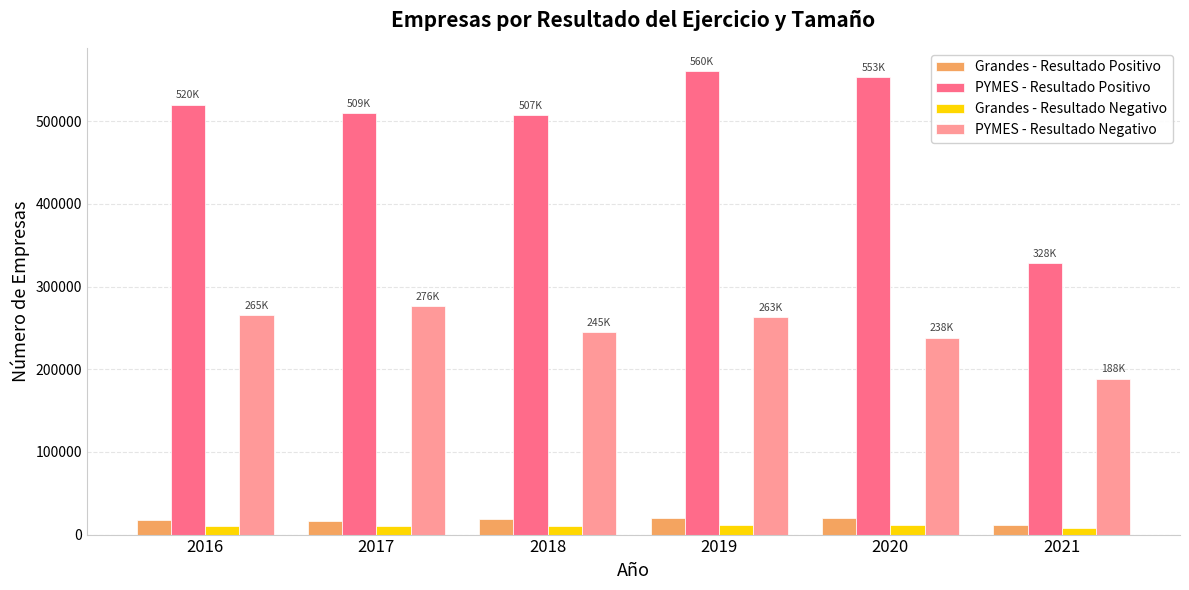

What is the difference between the highest and lowest values at 2018?

497286